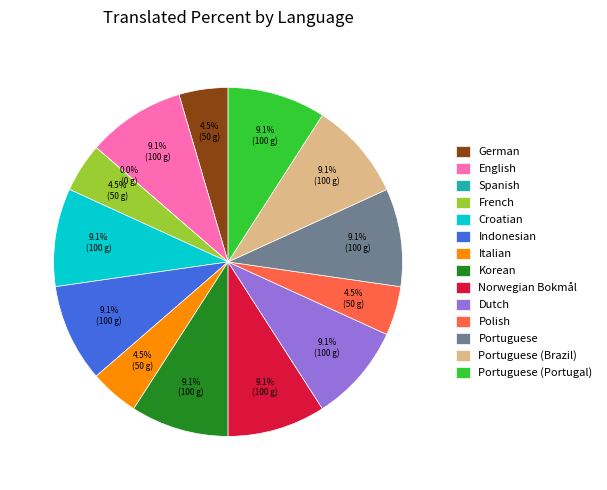

Which slice is the largest?

English